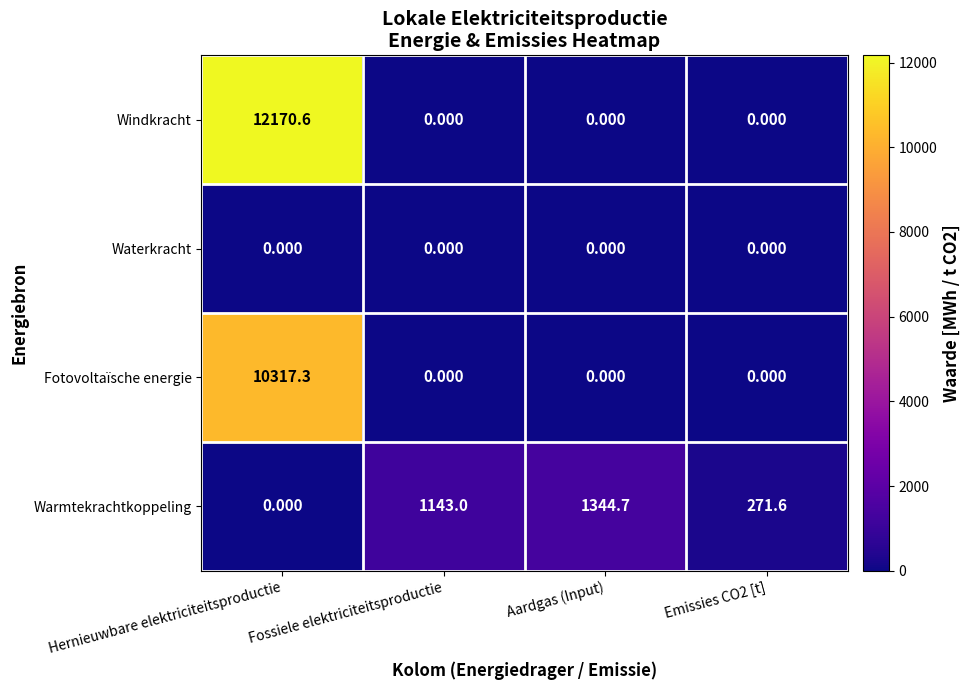

Rank the series by their maximum value, from highest to lowest.

Windkracht, Fotovoltaïsche energie, Warmtekrachtkoppeling, Waterkracht